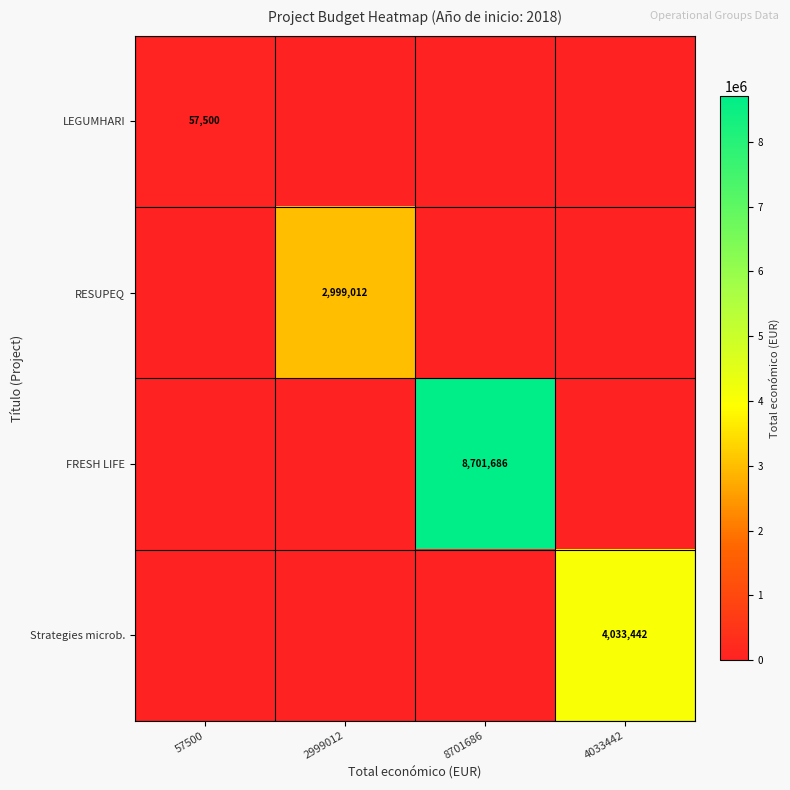

At how many categories does at least one series exceed 8354833?

1